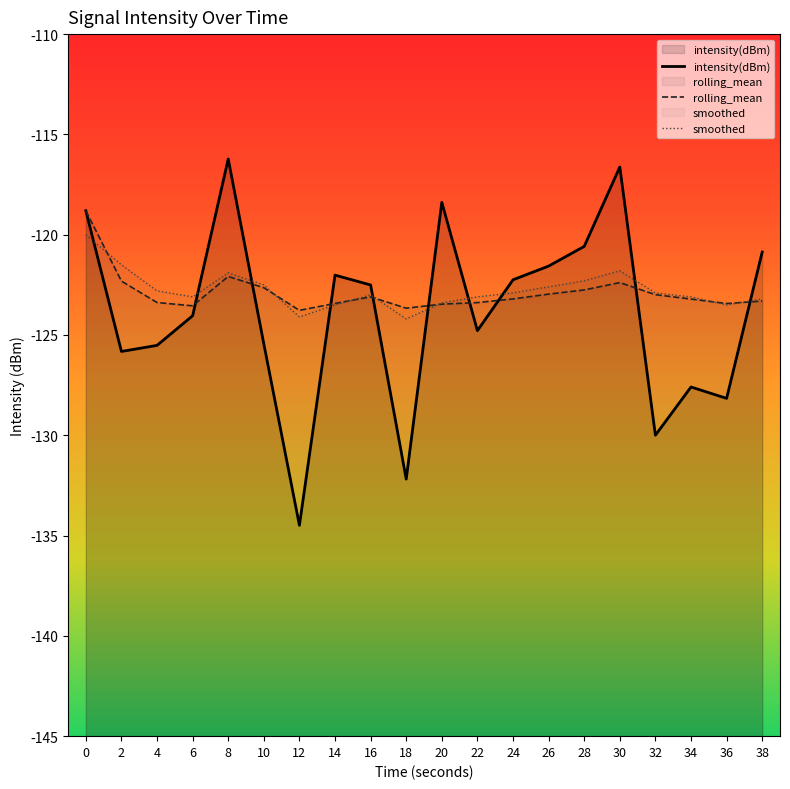

What is the difference between the rolling_mean values at 4 and 20?

0.1